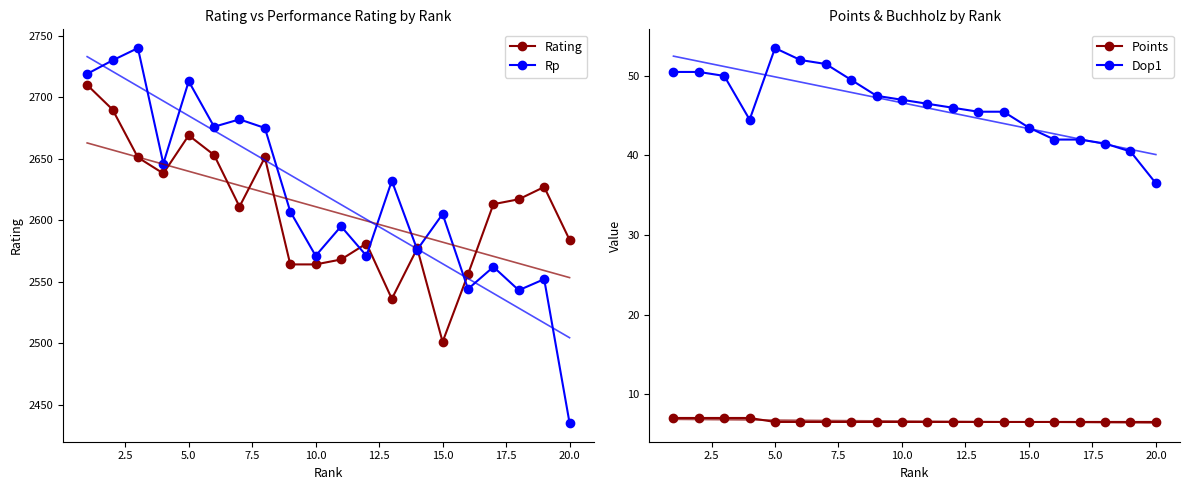

At which label does Rating reach its minimum?

15.0